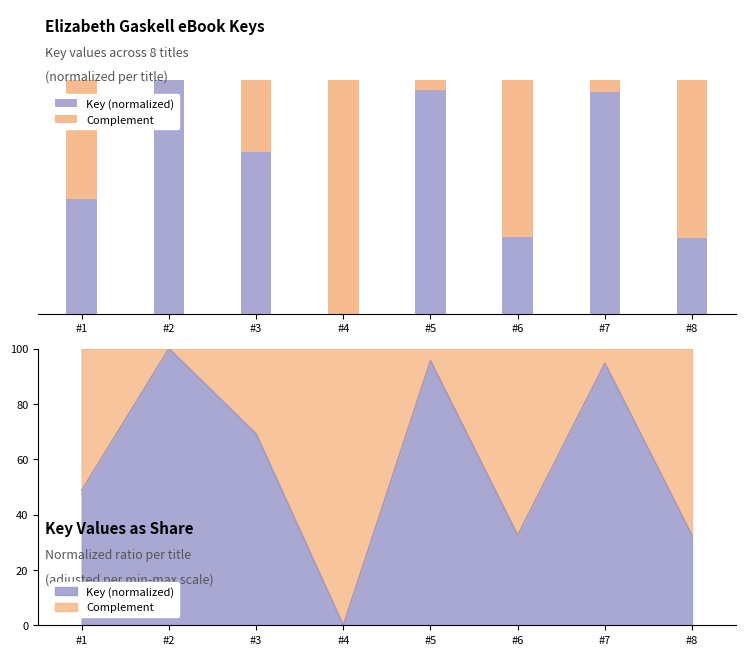

Reading left to right, transcribe all the data shown in this chart.

Key (normalized): #1=48.8	#2=100.0	#3=69.2	#4=0.0	#5=95.6	#6=32.5	#7=94.7	#8=32.5
Complement: #1=51.2	#2=0.0	#3=30.8	#4=100.0	#5=4.4	#6=67.5	#7=5.3	#8=67.5